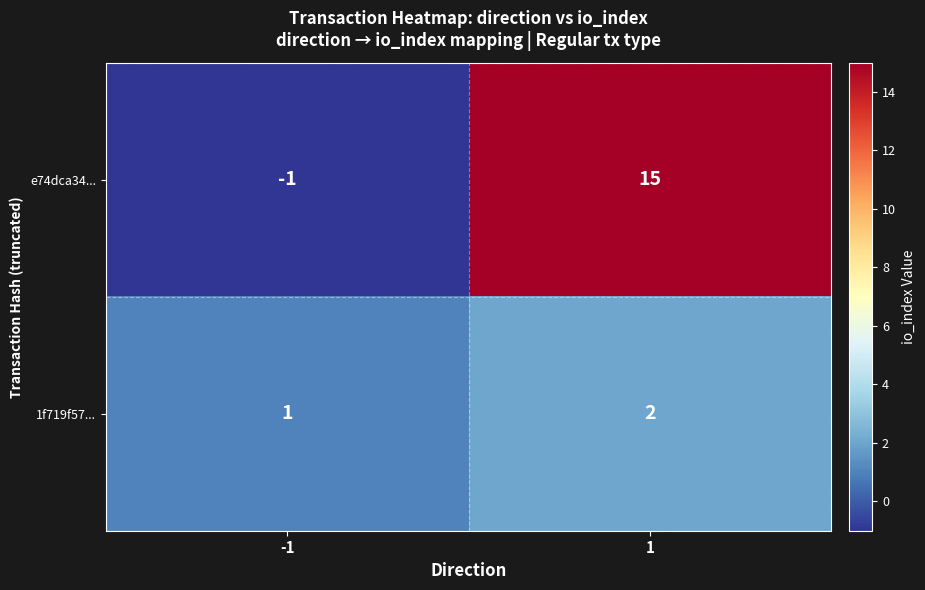

List the series in order of their peak value, lowest first.

1f719f57..., e74dca34...